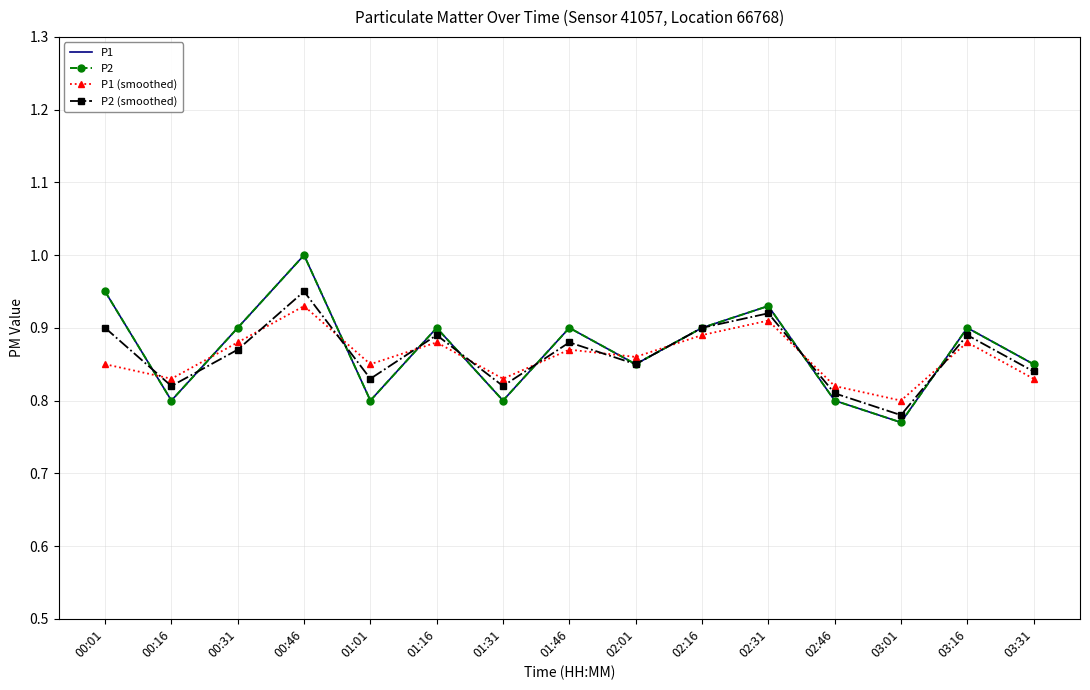

What is the approximate value of P1 at 00:16?

0.8